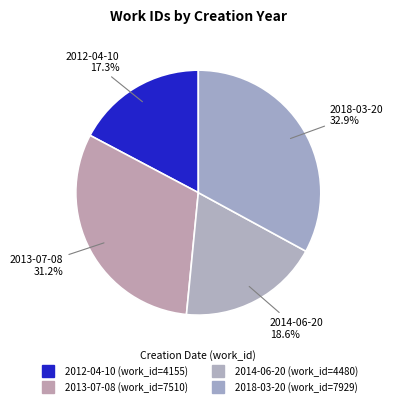

How many segments does this pie chart have?

4